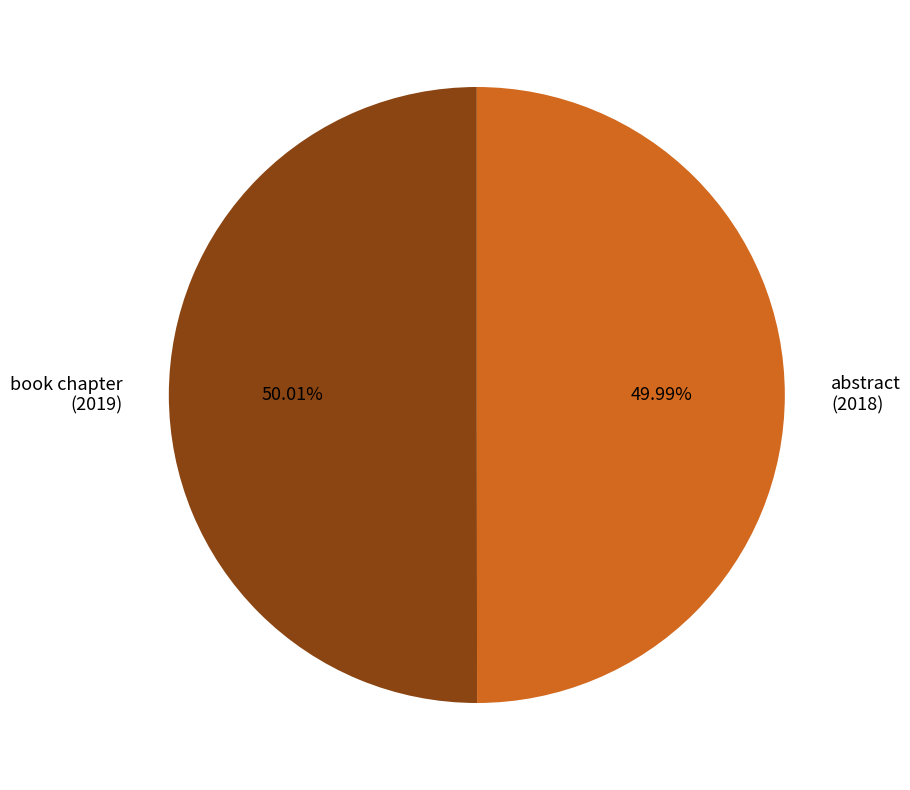

How many slices are in this pie chart?

2